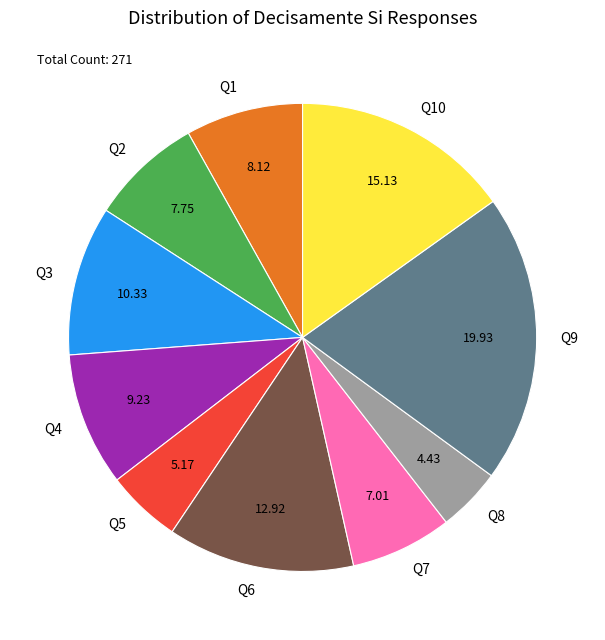

Is it true that Q1 is 15% of the pie?

False